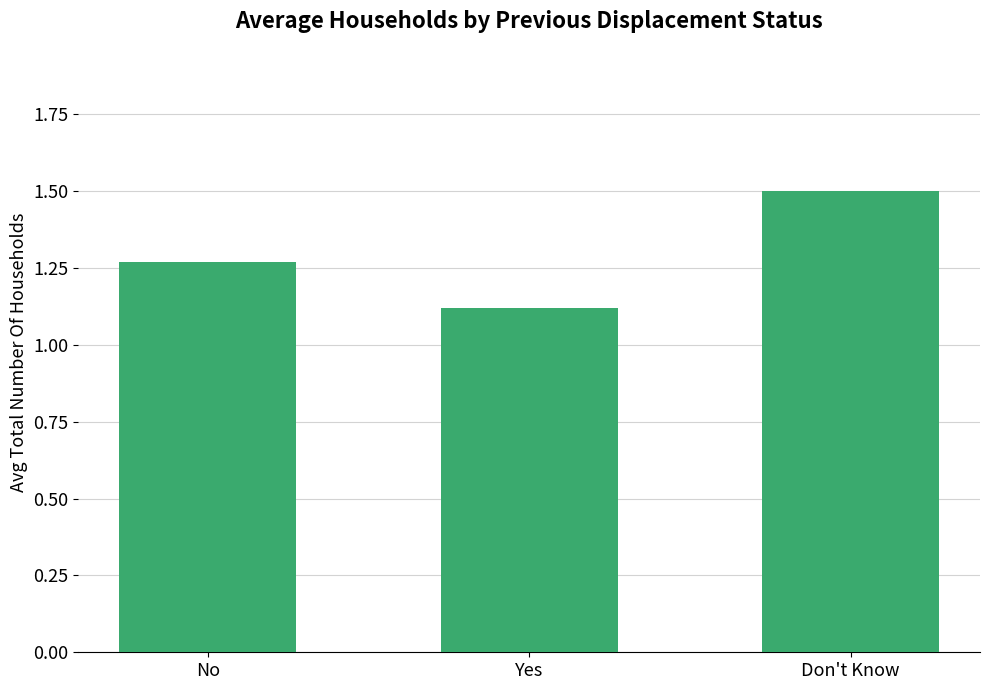

What position from the right is No?

3